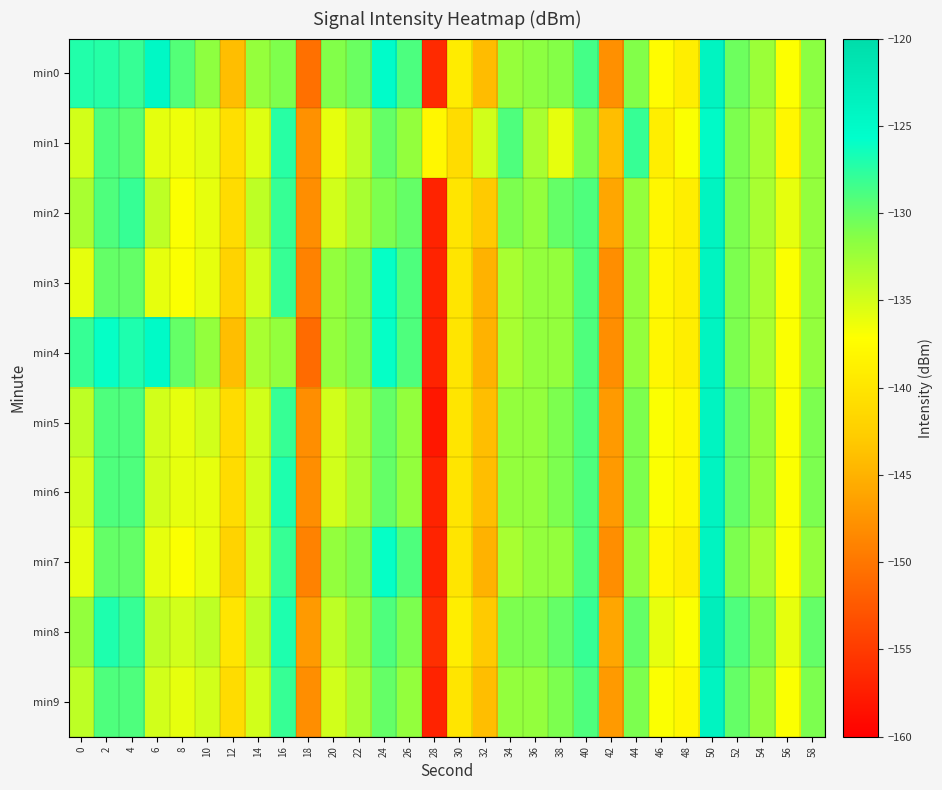

At which category is the sum across all series the highest?

50